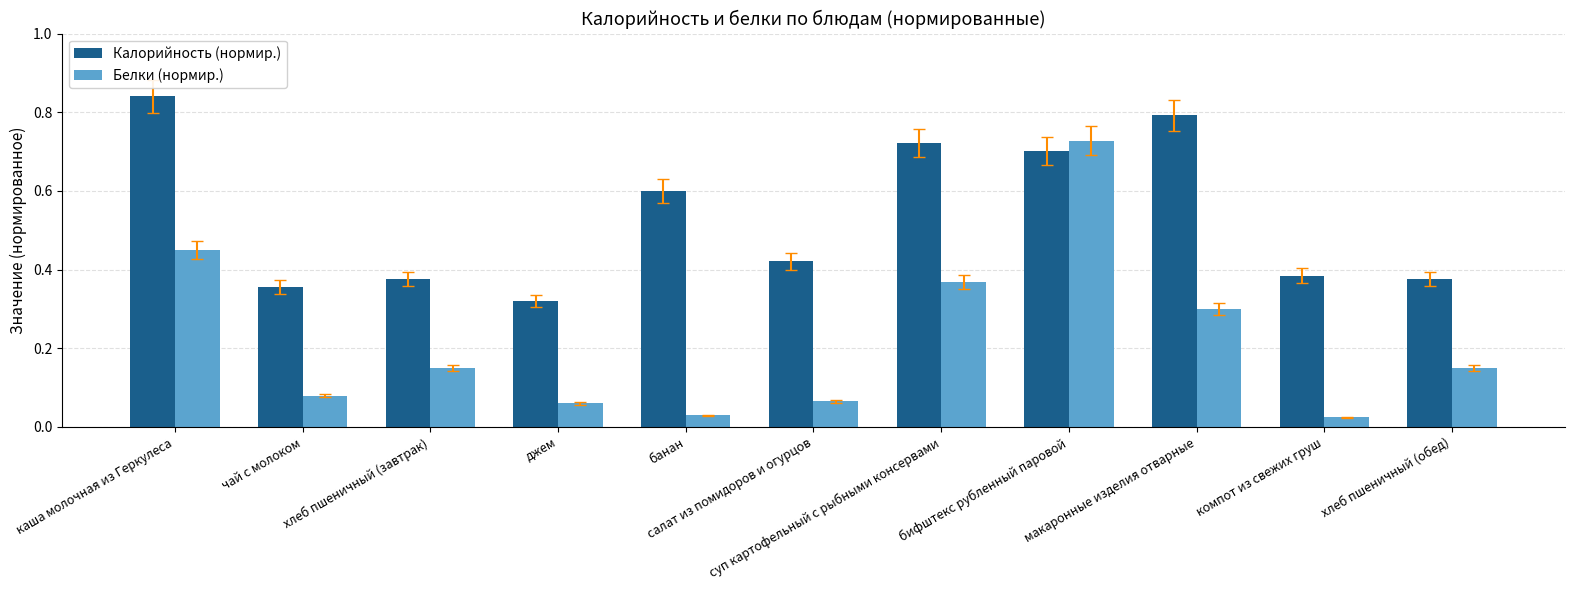

List the series in order of their overall mean, highest first.

Калорийность (нормир.), Белки (нормир.)